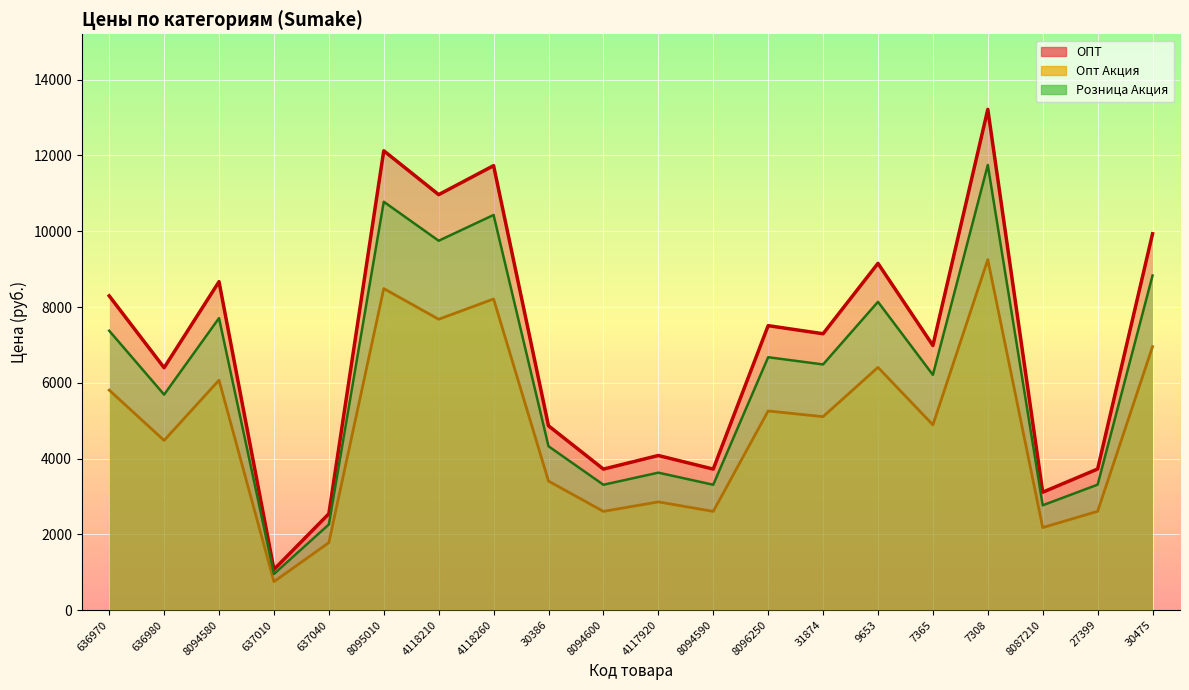

Which category has the highest value across all series?

7308